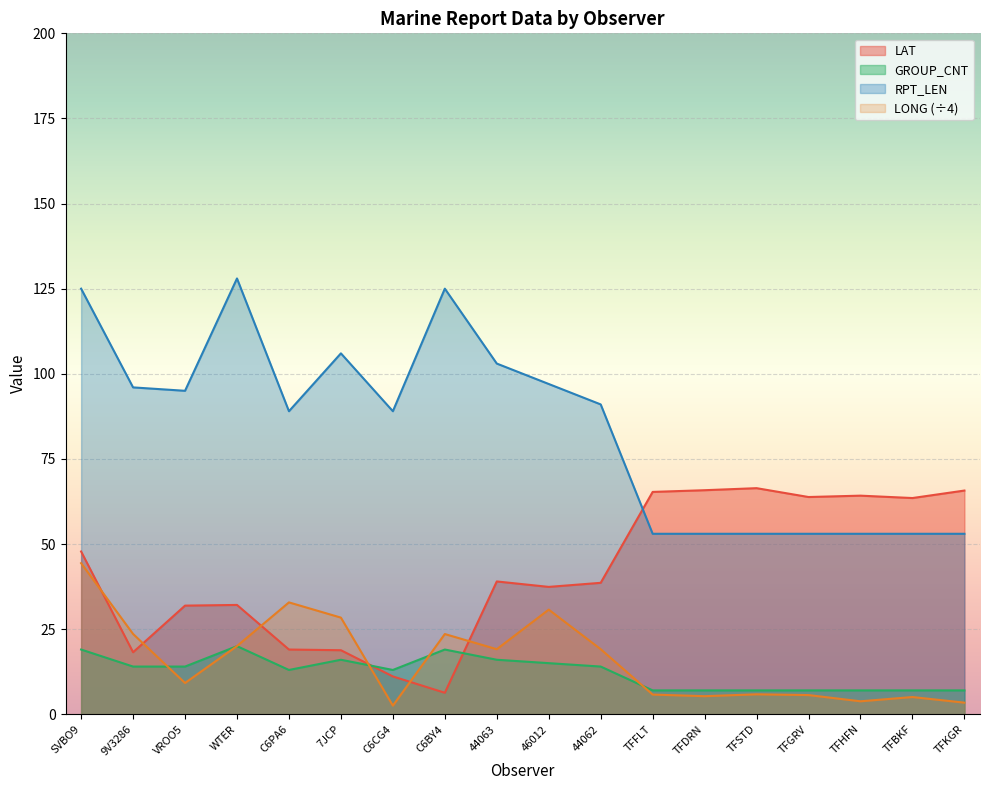

True or false: RPT_LEN has more than 0 points higher than both neighbors.

True